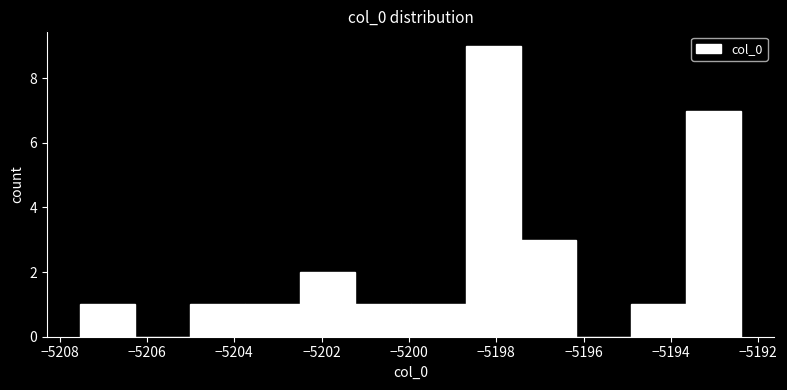

Which range on the x-axis has the tallest bar?

-5198.8 to -5197.4